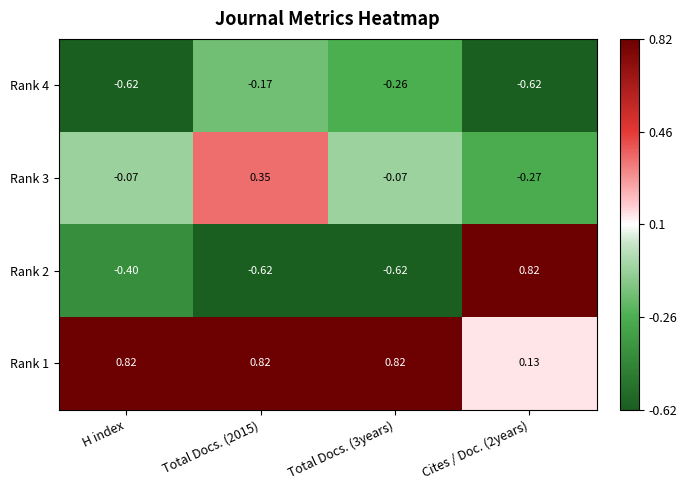

Rank the series by their average value, from lowest to highest.

Rank 4, Rank 2, Rank 3, Rank 1